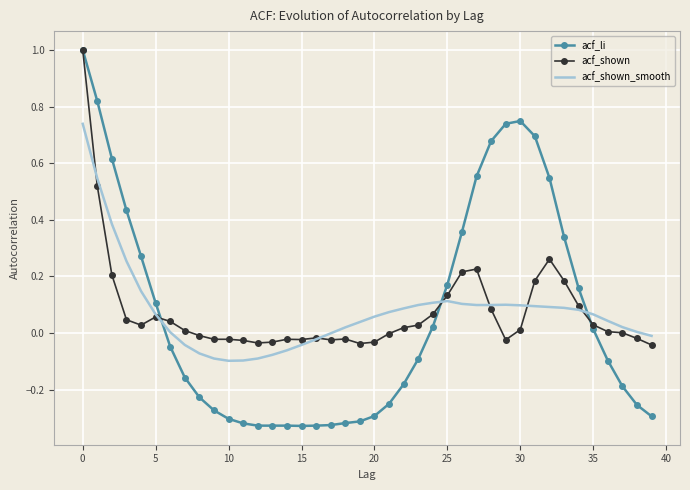

Which series has the largest range (max minus min)?

acf_li